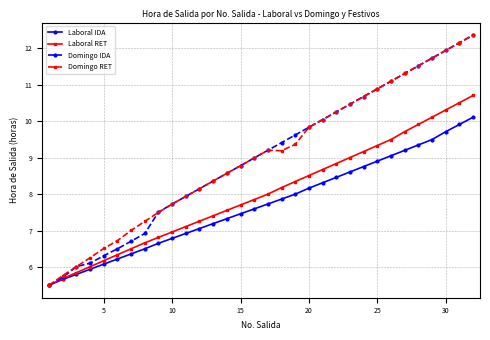

What is the greatest value displayed?

12.4